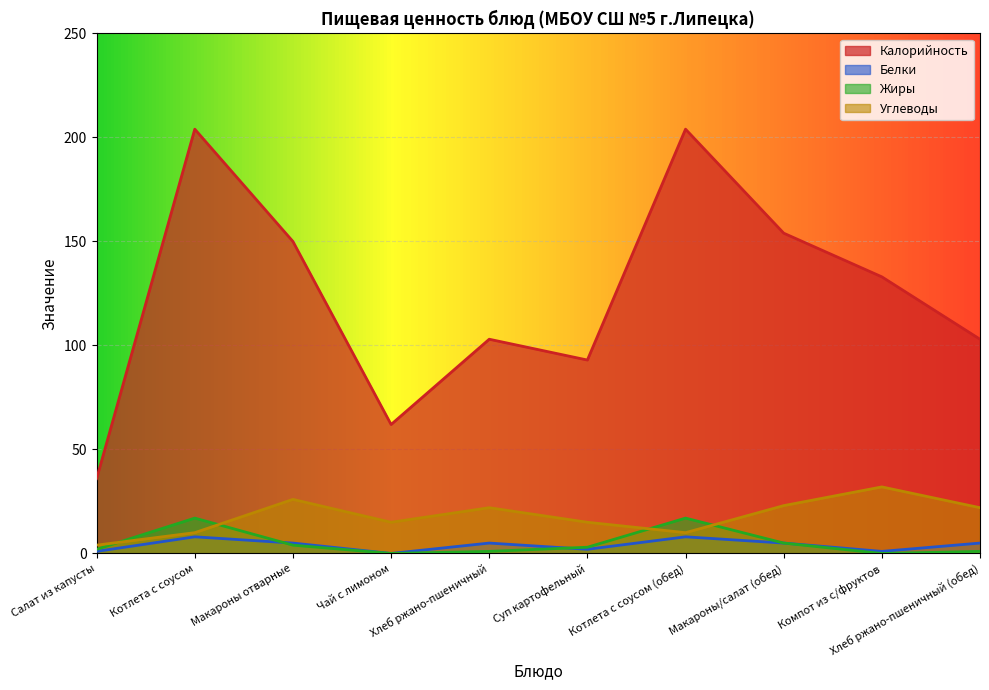

Which label corresponds to the largest value in the chart?

Котлета с соусом